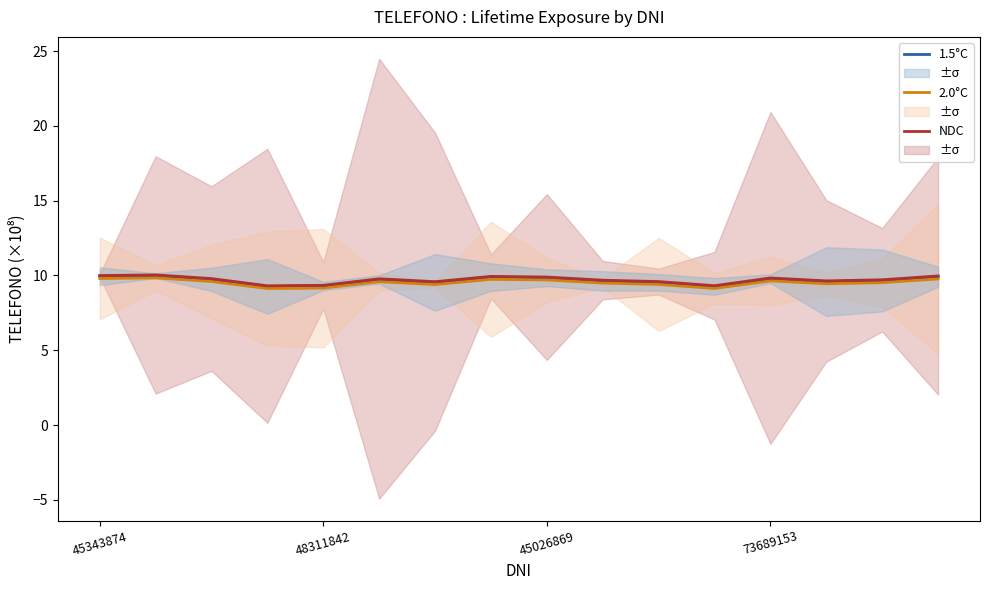

Reading left to right, extract all data points from this chart.

1.5°C: 9.9	10.0	9.7	9.3	9.3	9.7	9.5	9.9	9.8	9.6	9.5	9.3	9.8	9.6	9.7	9.9
2.0°C: 9.8	9.8	9.6	9.1	9.2	9.6	9.4	9.7	9.7	9.5	9.4	9.1	9.6	9.4	9.5	9.8
NDC: 10.0	10.0	9.8	9.3	9.3	9.8	9.6	9.9	9.9	9.7	9.6	9.3	9.8	9.6	9.7	10.0